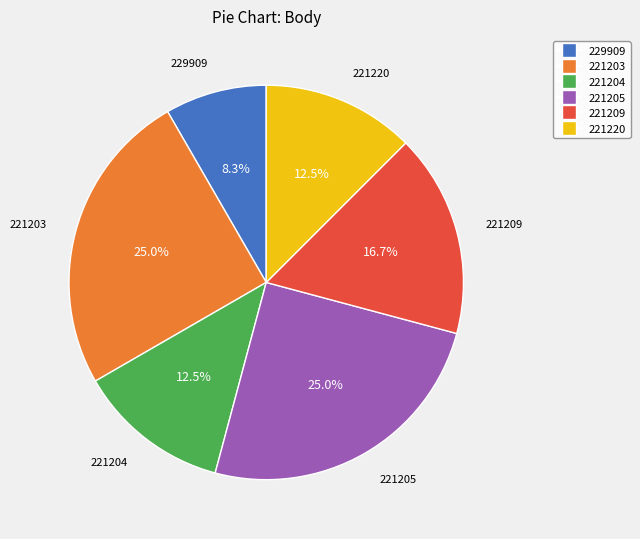

What is the ratio of the value at 221220 to the value at 229909?

1.5